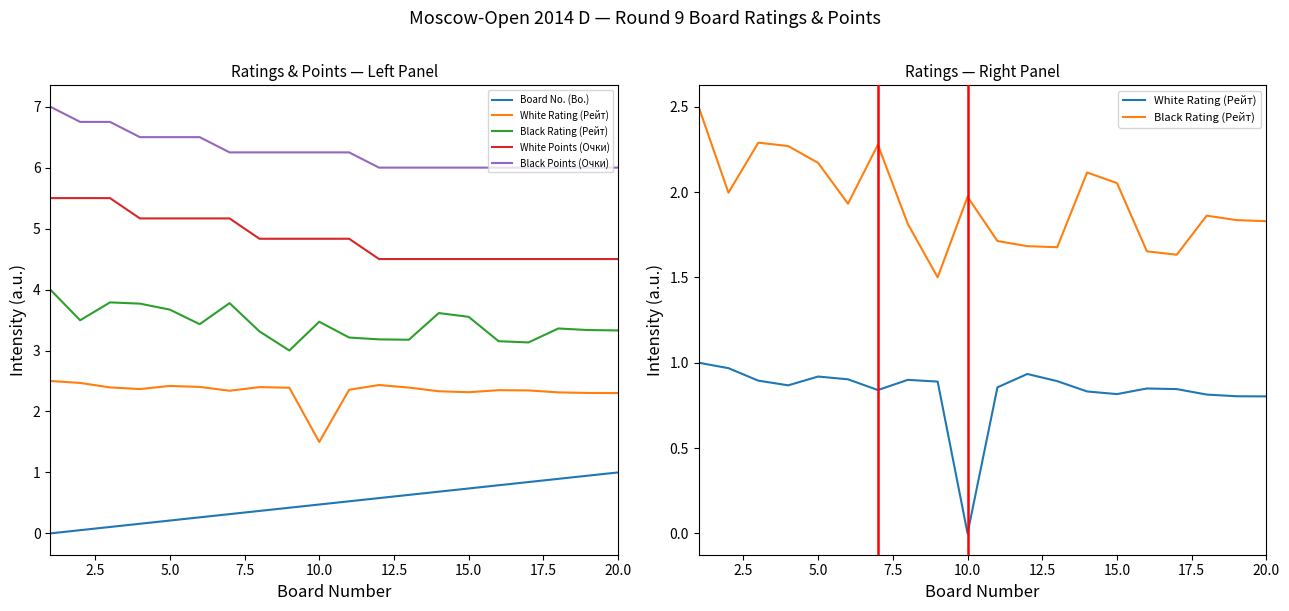

What is the difference between the maximum and second lowest values in the White Rating (Рейт) series?

0.2